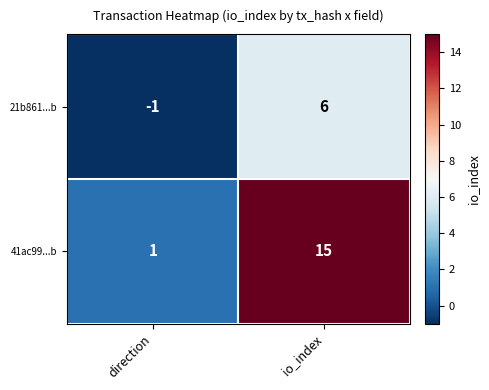

Reading left to right, extract all data points from this chart.

21b861...b: direction=-1	io_index=6
41ac99...b: direction=1	io_index=15